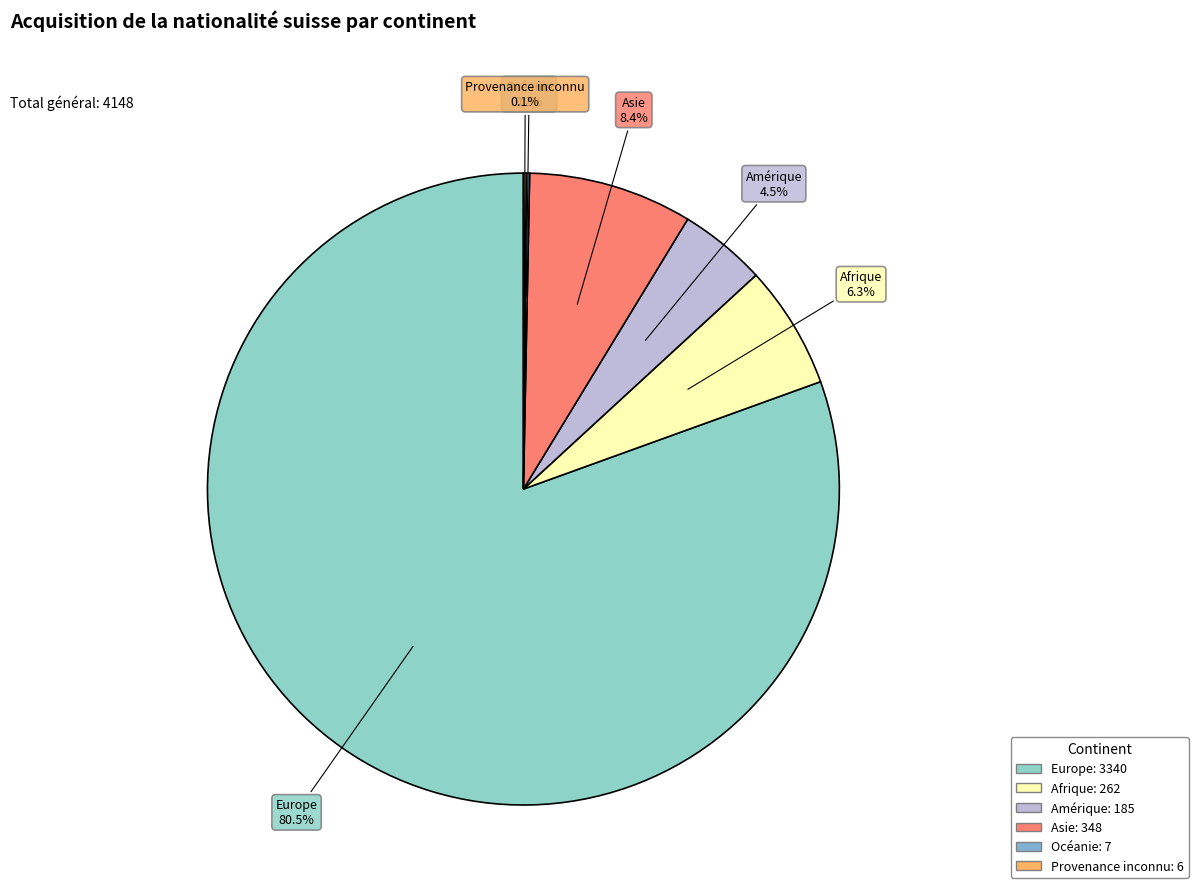

What is the largest slice in the pie chart?

Europe